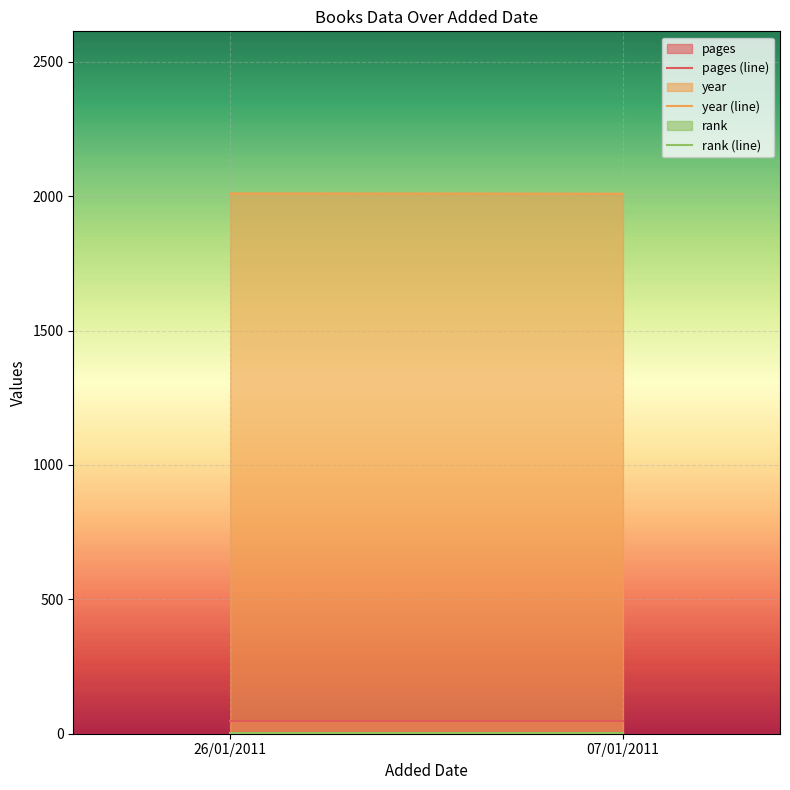

Is it true that rank (line) equals 2 at 07/01/2011?

False